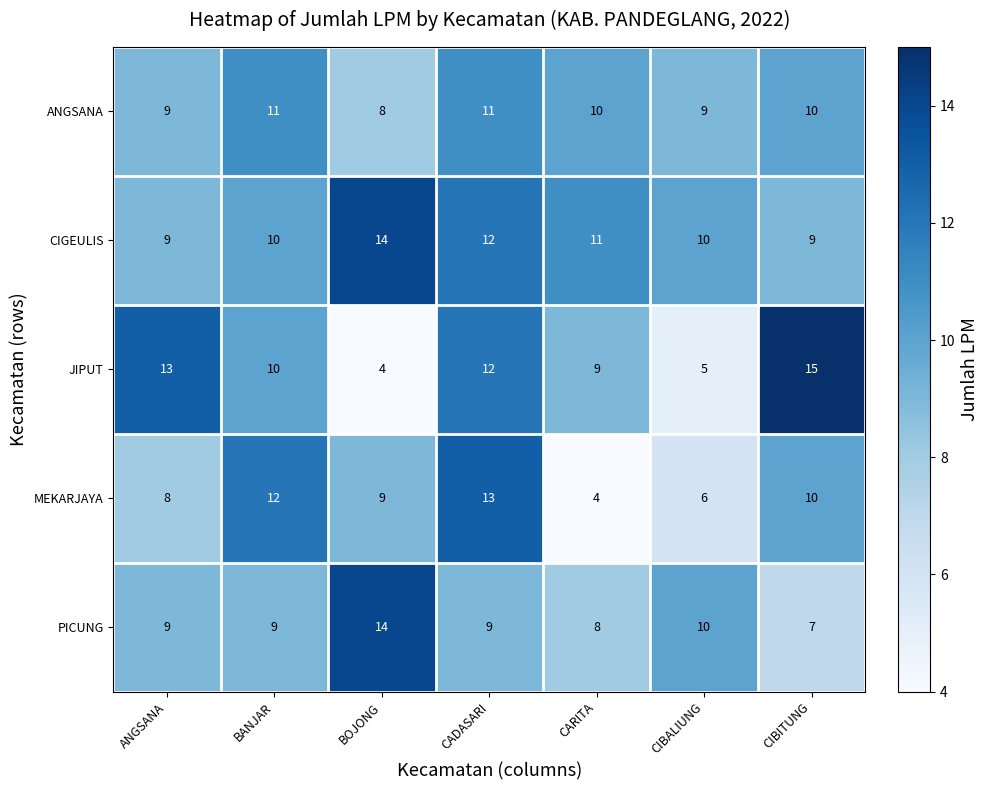

Where is CIGEULIS nearest to the value 11?

CARITA